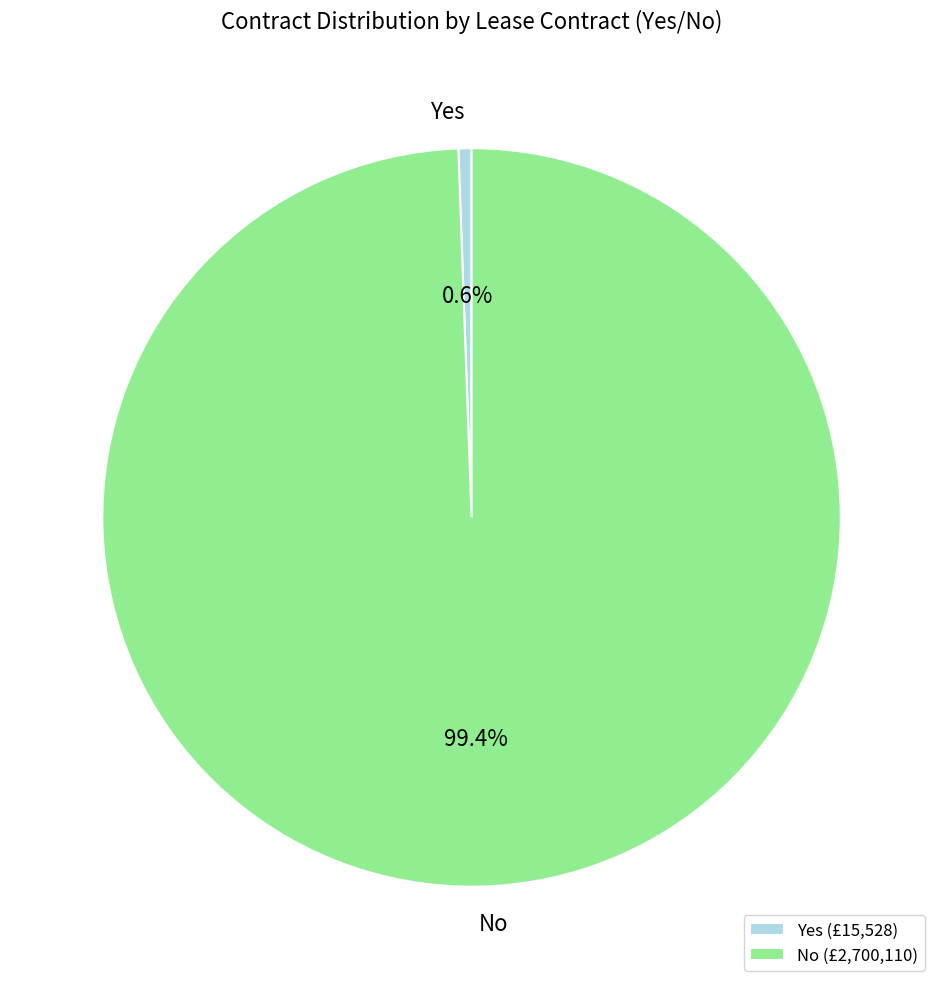

Is there any slice that represents more than half of the pie?

Yes